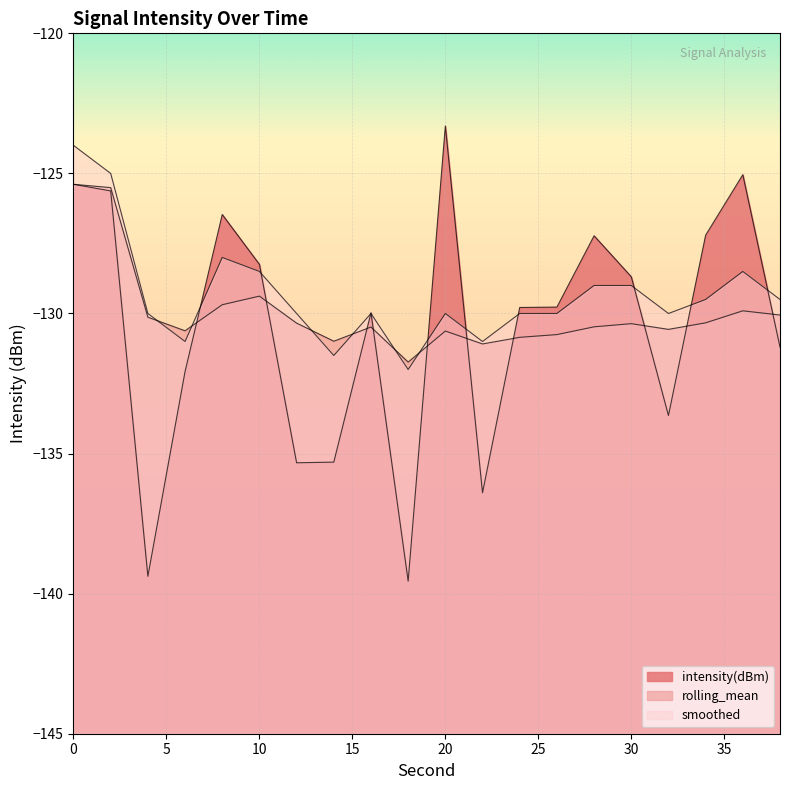

What is the sum of the smoothed values at 26 and 22?

-261.0